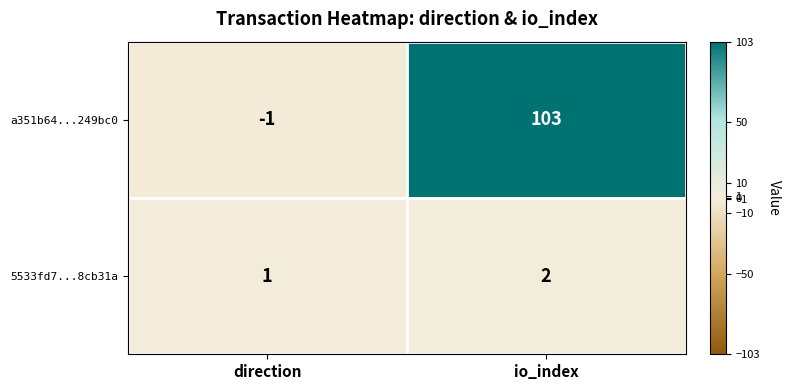

At how many categories does at least one series exceed 21?

1